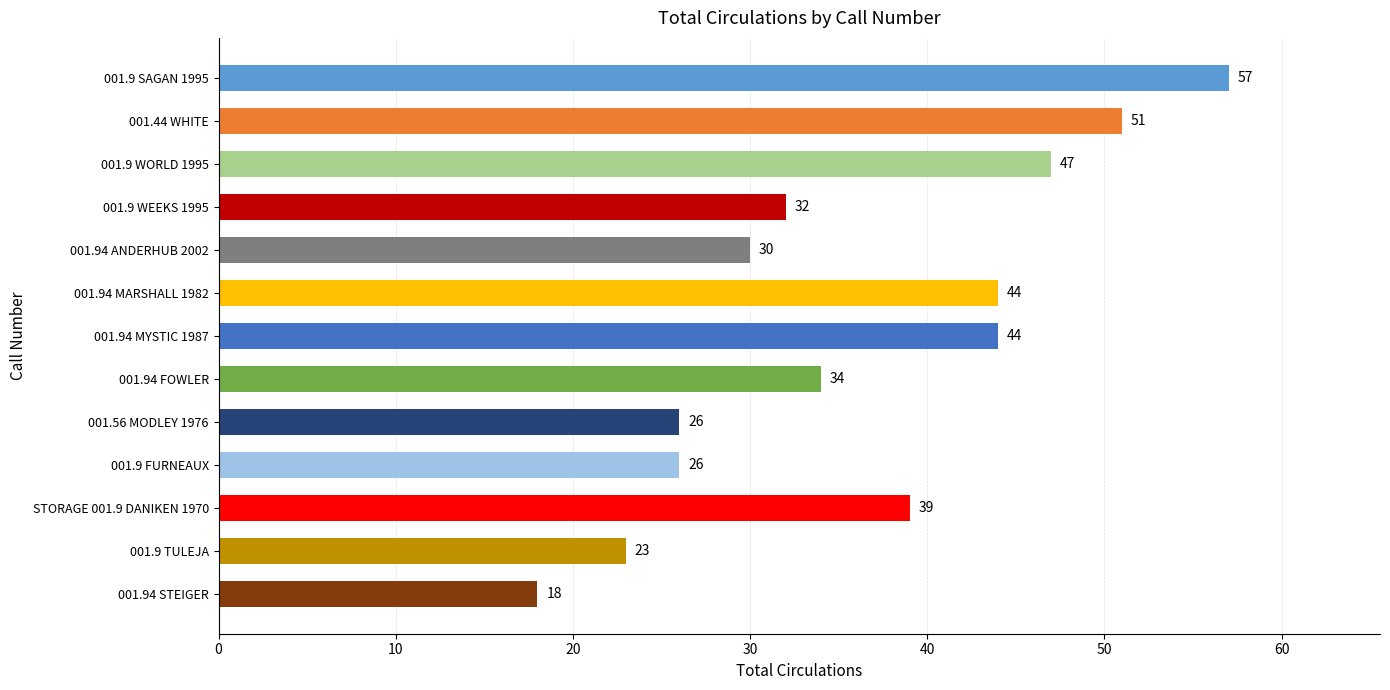

How many distinct data groups are displayed?

1